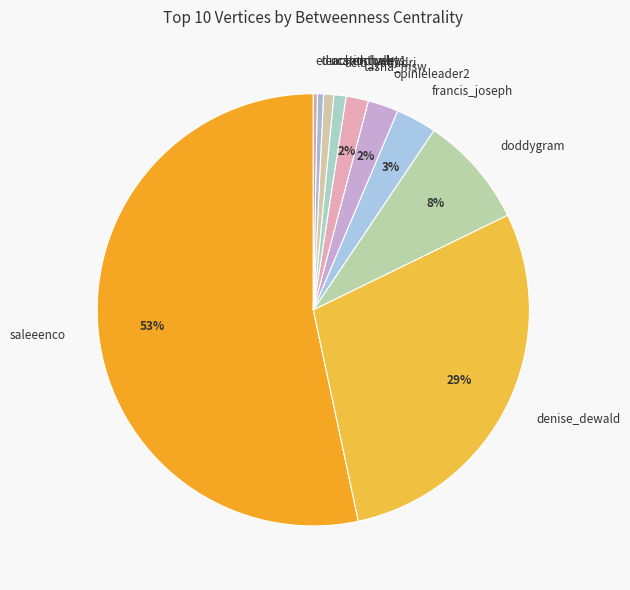

Is there a majority slice in this chart?

Yes